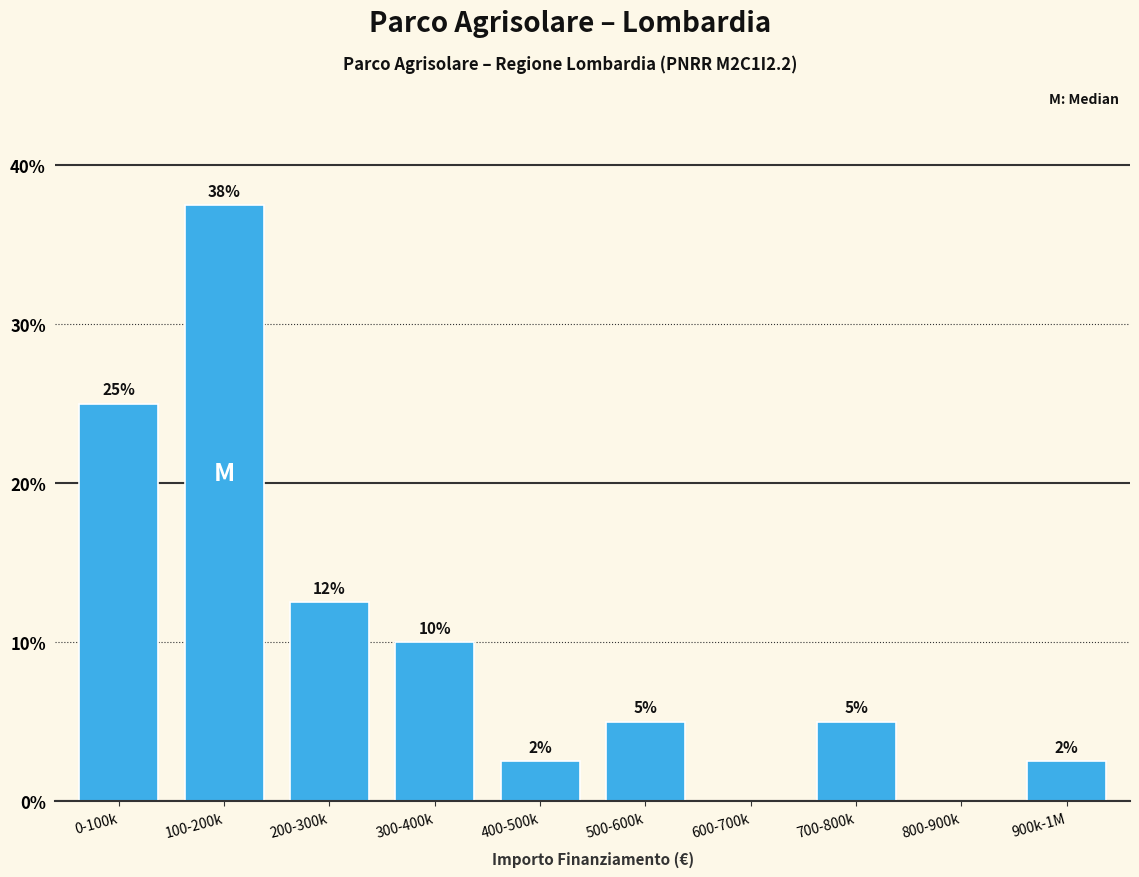

At which label does the data first exceed 5?

0-100k